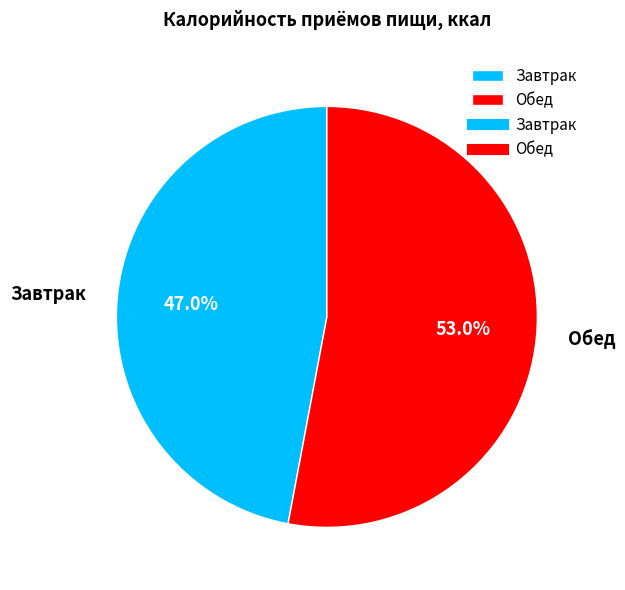

Does any single category account for the majority?

Yes